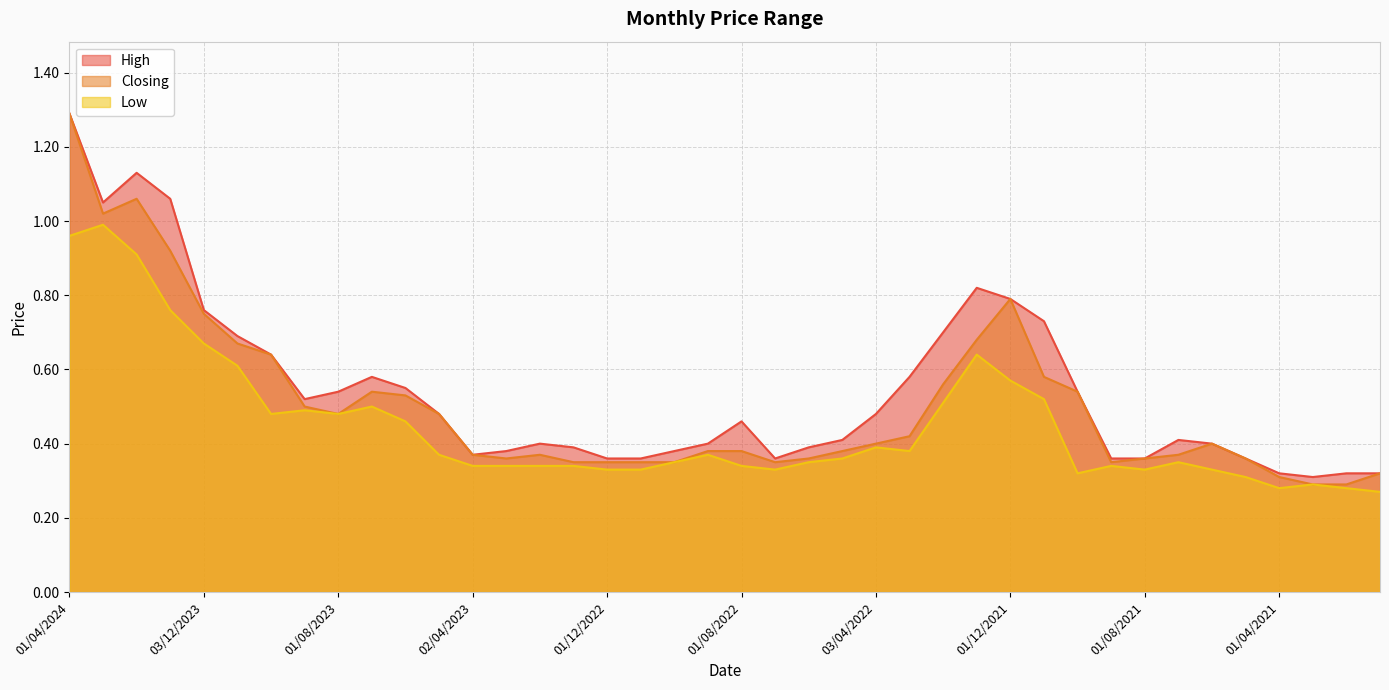

Reading right to left, extract all data points from this chart.

High: 0.3	0.3	0.3	0.3	0.4	0.4	0.4	0.4	0.4	0.5	0.7	0.8	0.8	0.7	0.6	0.5	0.4	0.4	0.4	0.5	0.4	0.4	0.4	0.4	0.4	0.4	0.4	0.4	0.5	0.6	0.6	0.5	0.5	0.6	0.7	0.8	1.1	1.1	1.1	1.3
Closing: 0.3	0.3	0.3	0.3	0.4	0.4	0.4	0.4	0.3	0.5	0.6	0.8	0.7	0.6	0.4	0.4	0.4	0.4	0.3	0.4	0.4	0.3	0.3	0.3	0.3	0.4	0.4	0.4	0.5	0.5	0.5	0.5	0.5	0.6	0.7	0.8	0.9	1.1	1.0	1.3
Low: 0.3	0.3	0.3	0.3	0.3	0.3	0.3	0.3	0.3	0.3	0.5	0.6	0.6	0.5	0.4	0.4	0.4	0.3	0.3	0.3	0.4	0.3	0.3	0.3	0.3	0.3	0.3	0.3	0.4	0.5	0.5	0.5	0.5	0.5	0.6	0.7	0.8	0.9	1.0	1.0